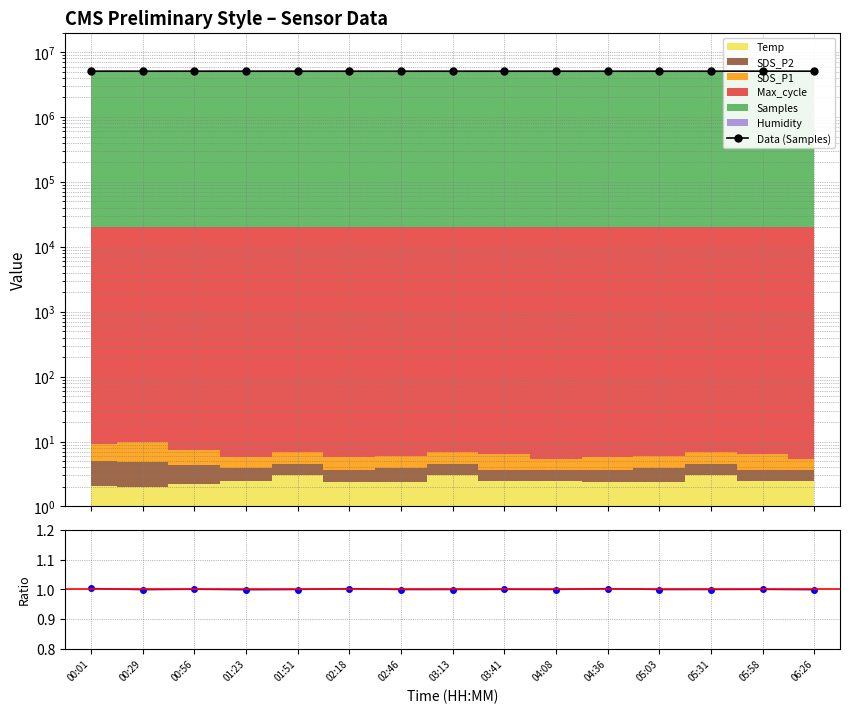

In Max_cycle, how many points are higher than both neighbors (excluding endpoints)?

5